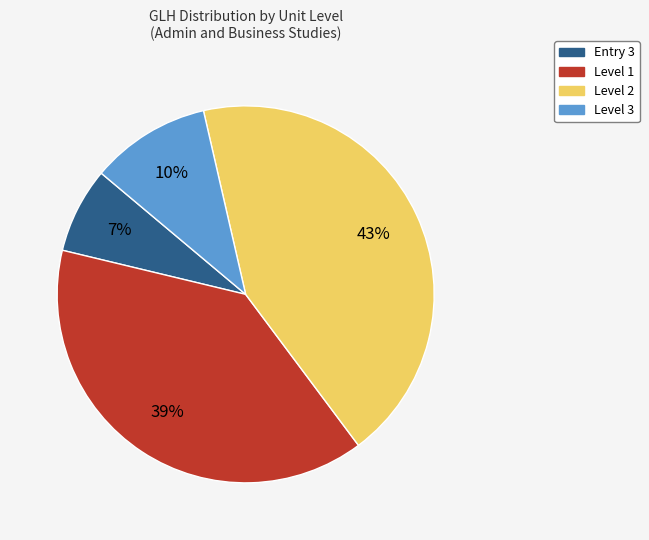

To the nearest percent, what is the average slice percentage?

25%